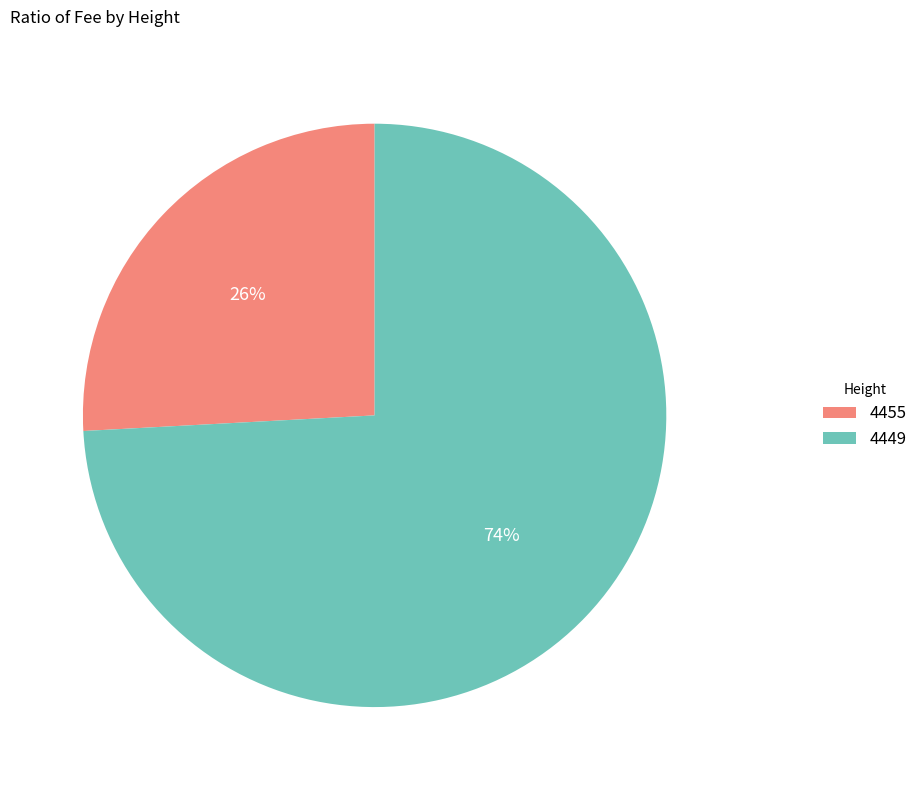

Does 4449 account for over 50% of the chart?

Yes